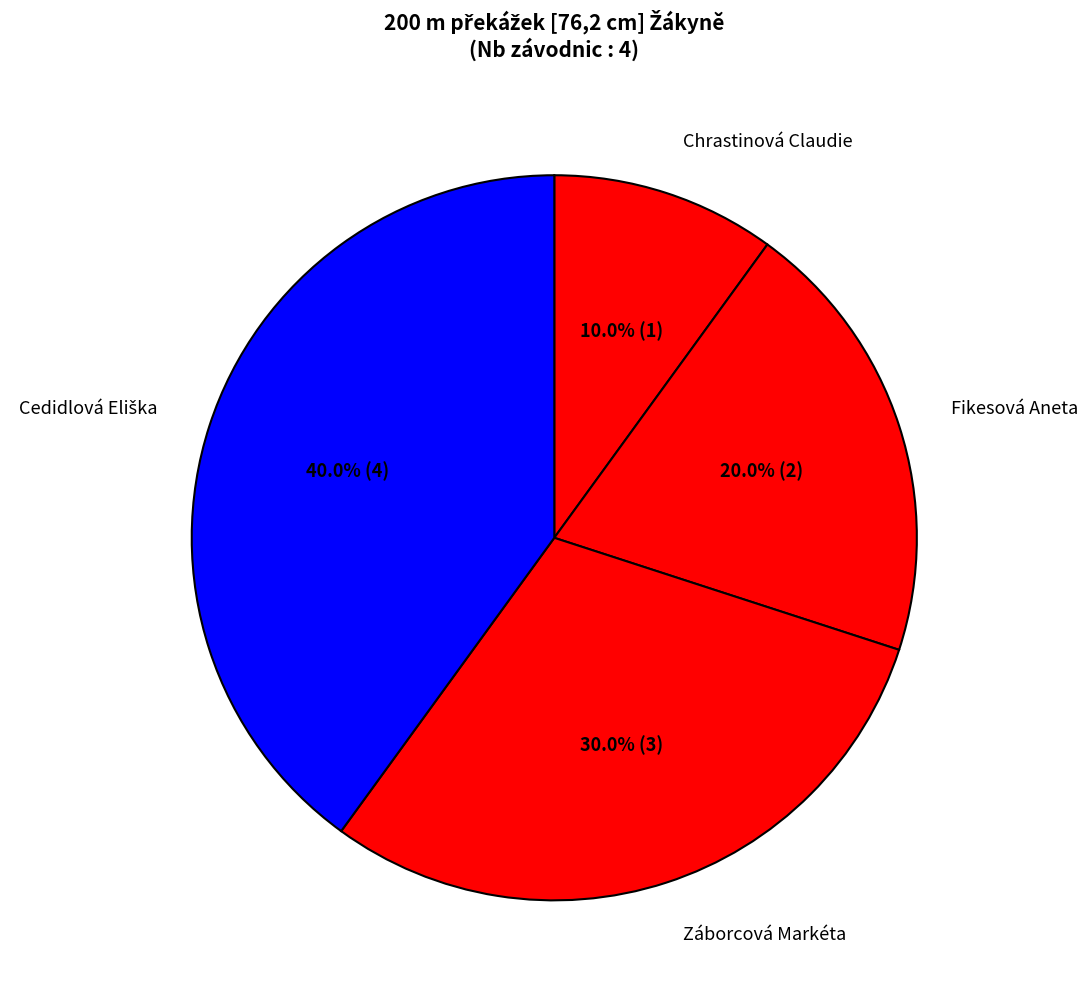

What portion of the pie excludes Fikesová Aneta?

80.0%